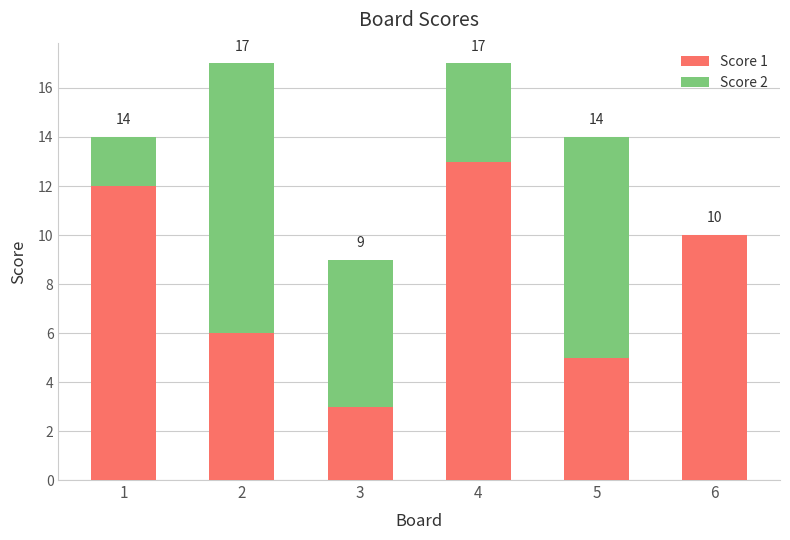

What are all the series names shown in the legend?

Score 1, Score 2